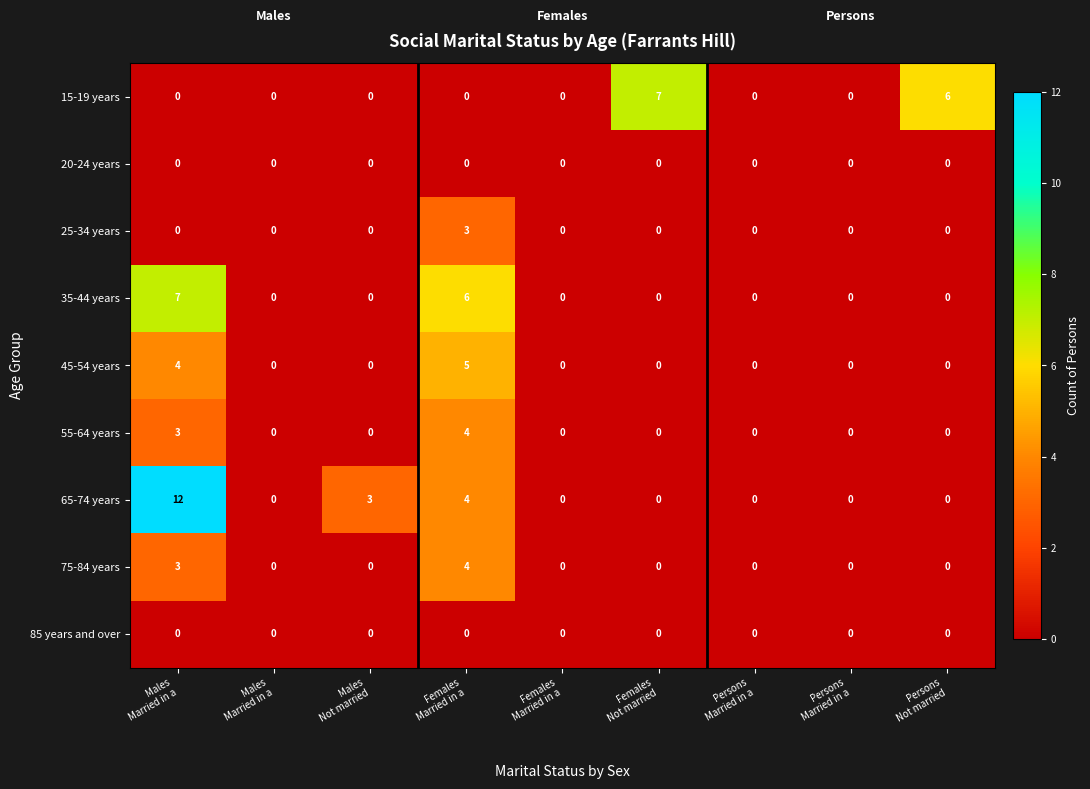

How many positive values does the 45-54 years series have?

2